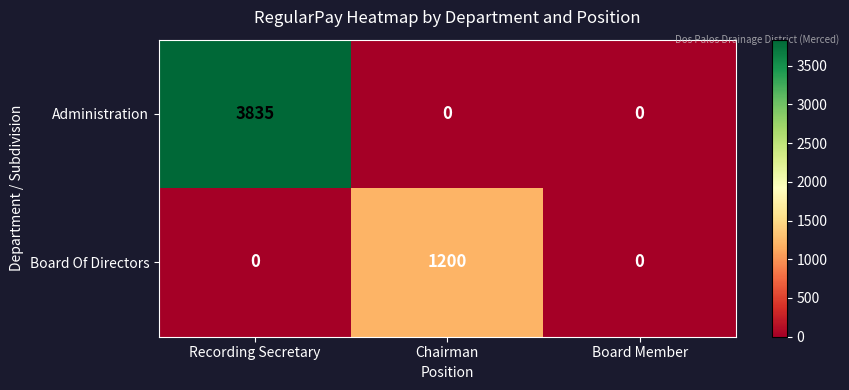

Rank the series by their maximum value, from highest to lowest.

Administration, Board Of Directors